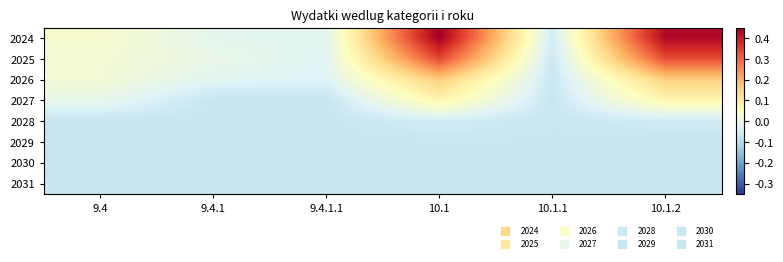

At 9.4.1.1, list the series in order from smallest to largest.

2027, 2028, 2029, 2030, 2031, 2026, 2025, 2024